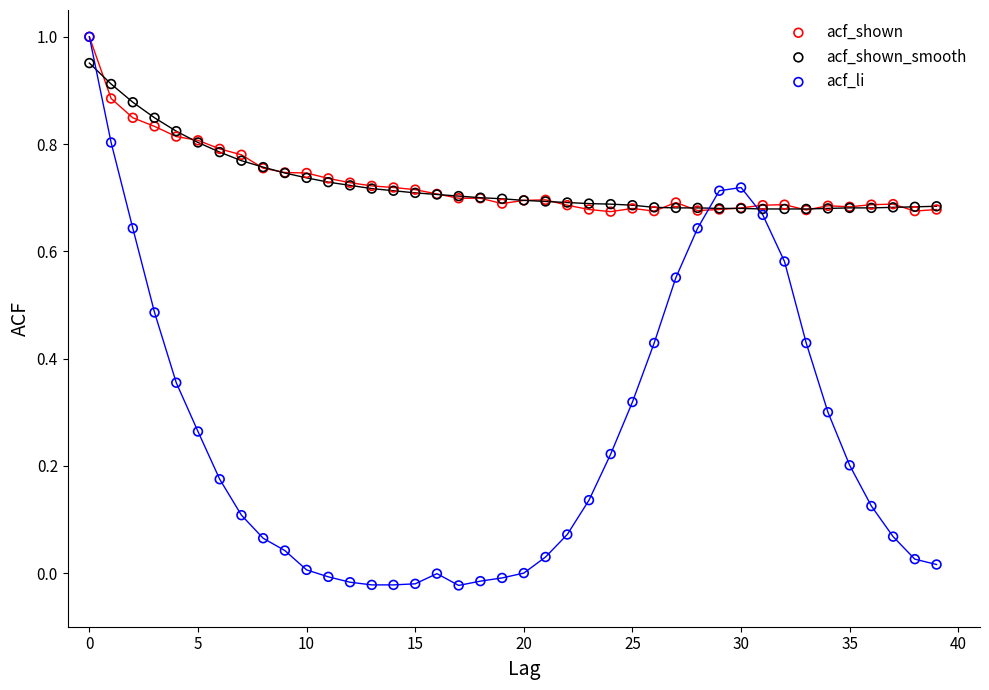

Which series has the widest spread of Y values?

acf_li